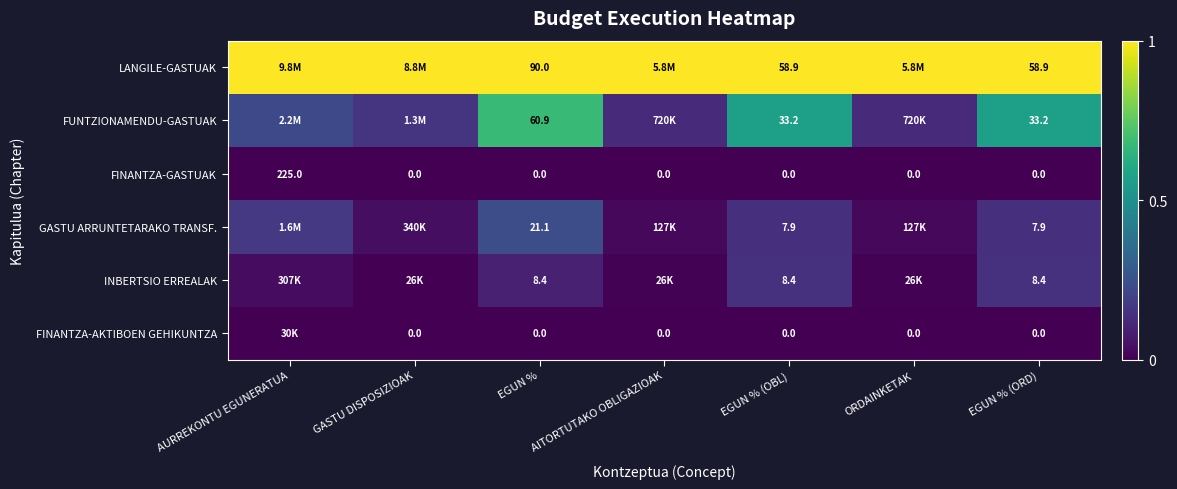

What is the spread (max minus min) of values at AITORTUTAKO OBLIGAZIOAK?

1.0